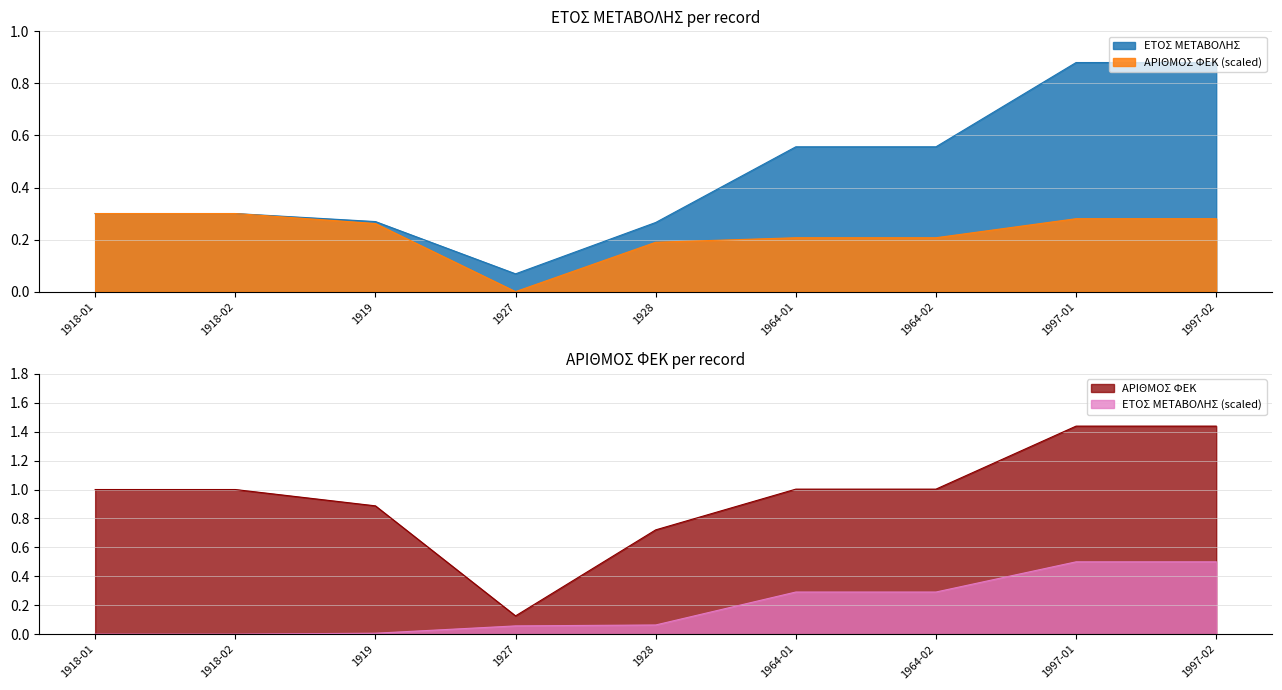

Does the chart display data point markers on the line(s)?

No